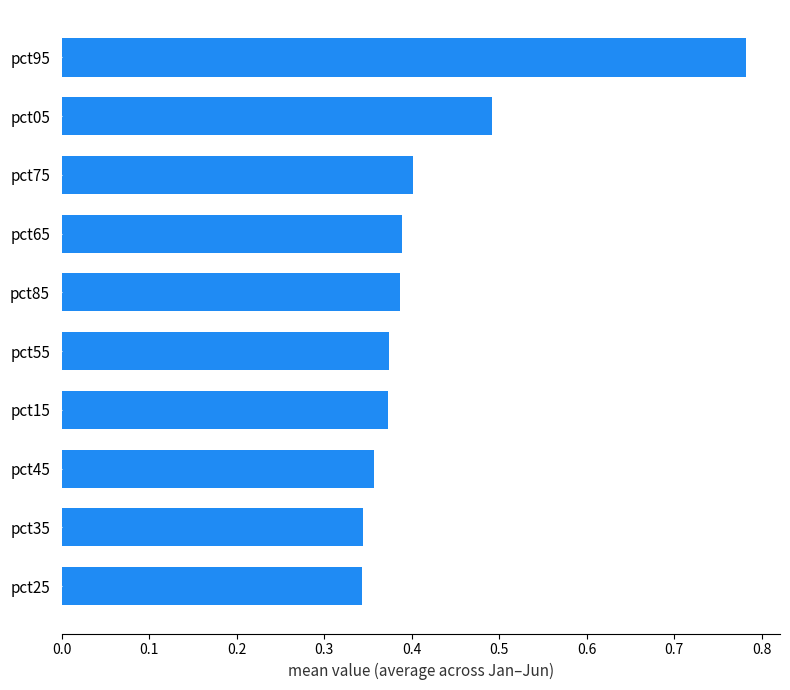

How many series are shown in this chart?

1